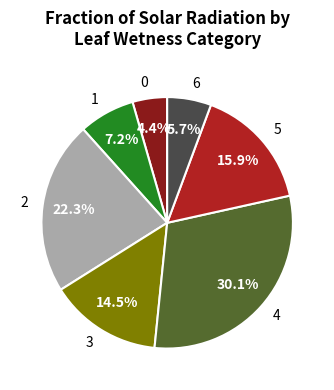

What percentage do 1 and 2 together represent?

29.5%